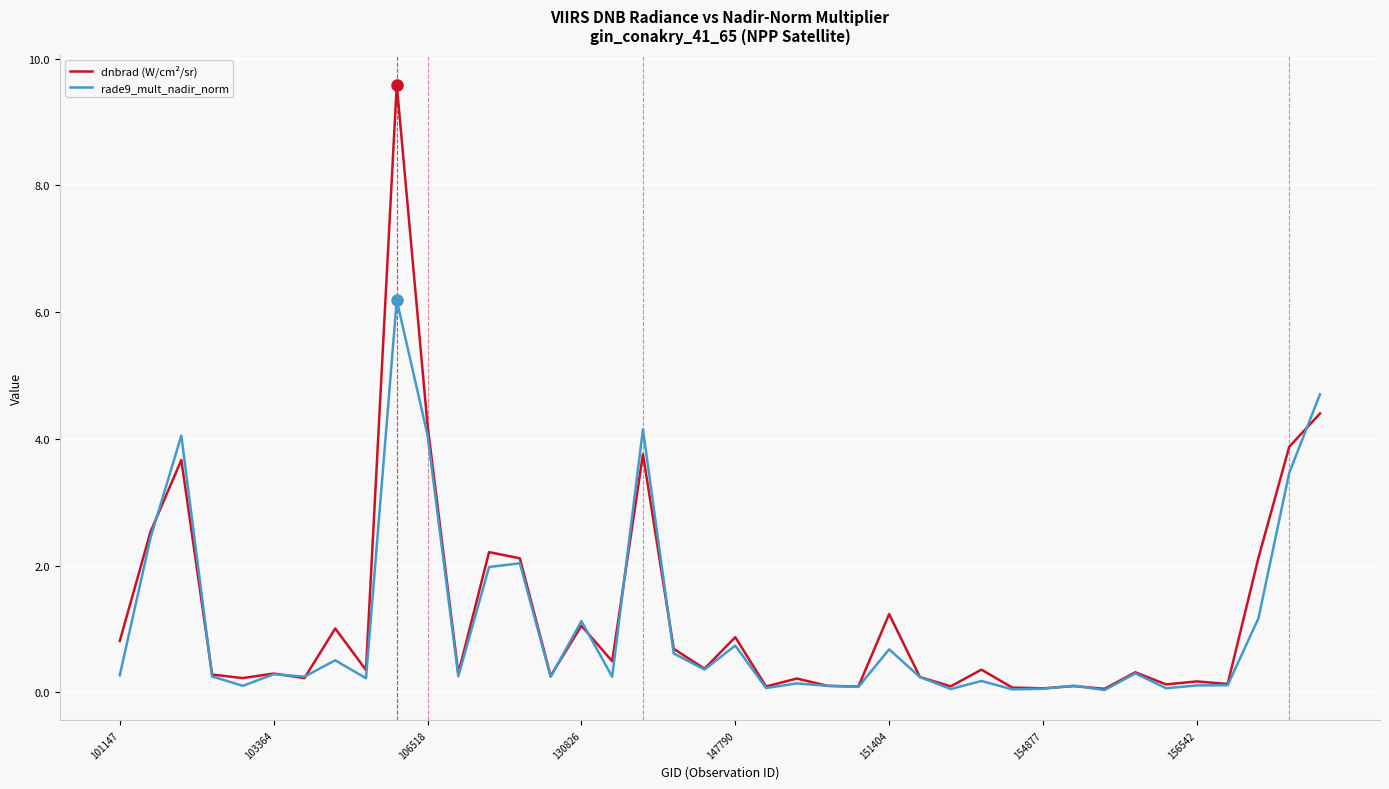

Which series has the widest spread of values?

dnbrad (W/cm²/sr)